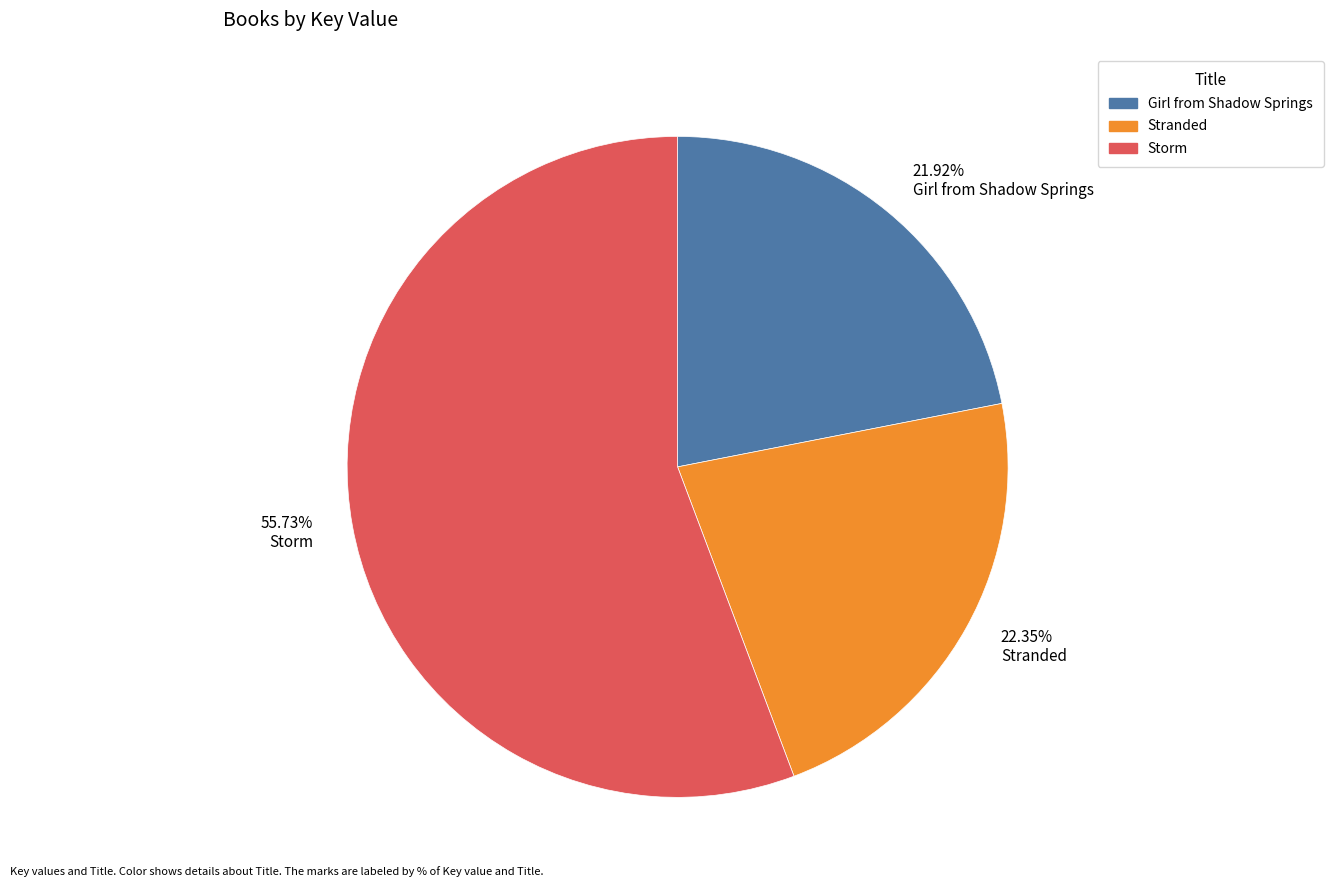

What is the largest slice in the pie chart?

55.73% Storm